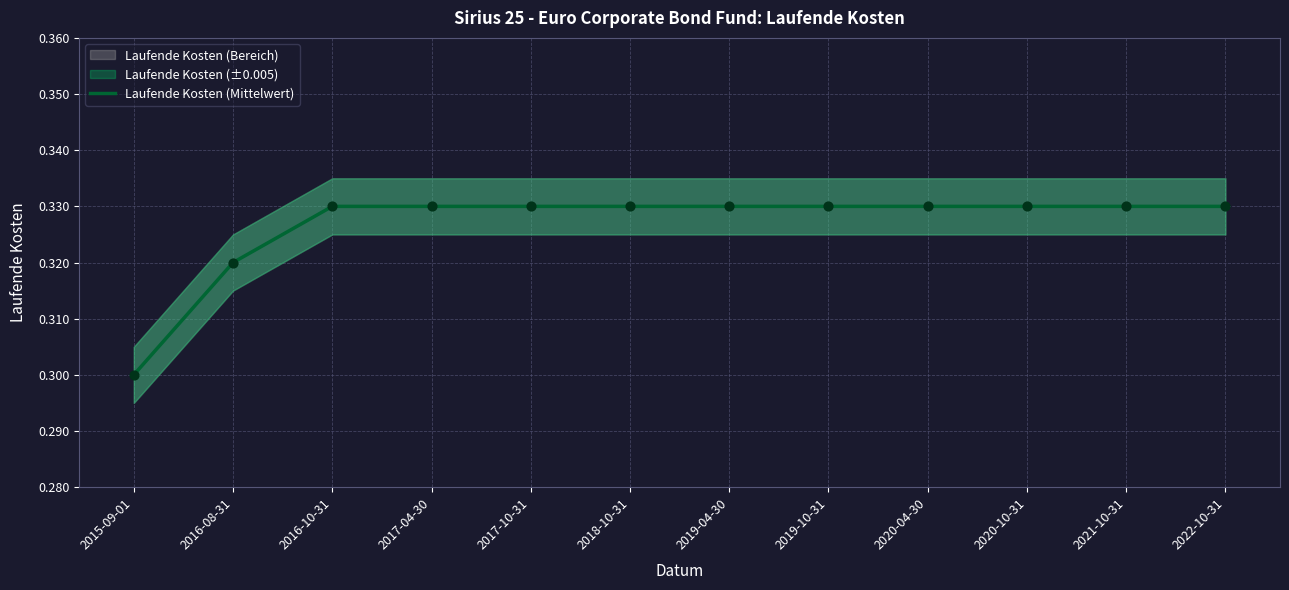

Between 2020-04-30 and 2017-04-30, which is larger?

2020-04-30